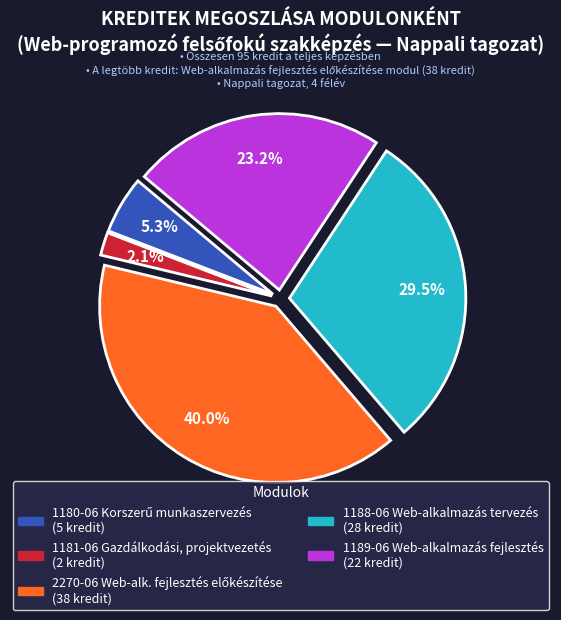

Is there any slice that represents more than half of the pie?

No